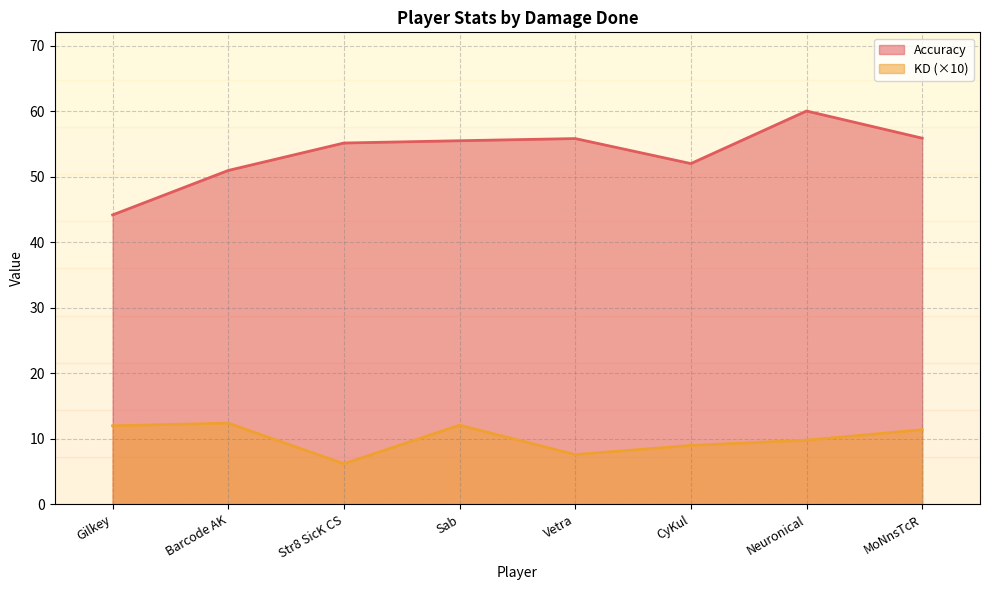

How many data points in Accuracy are above 55?

5